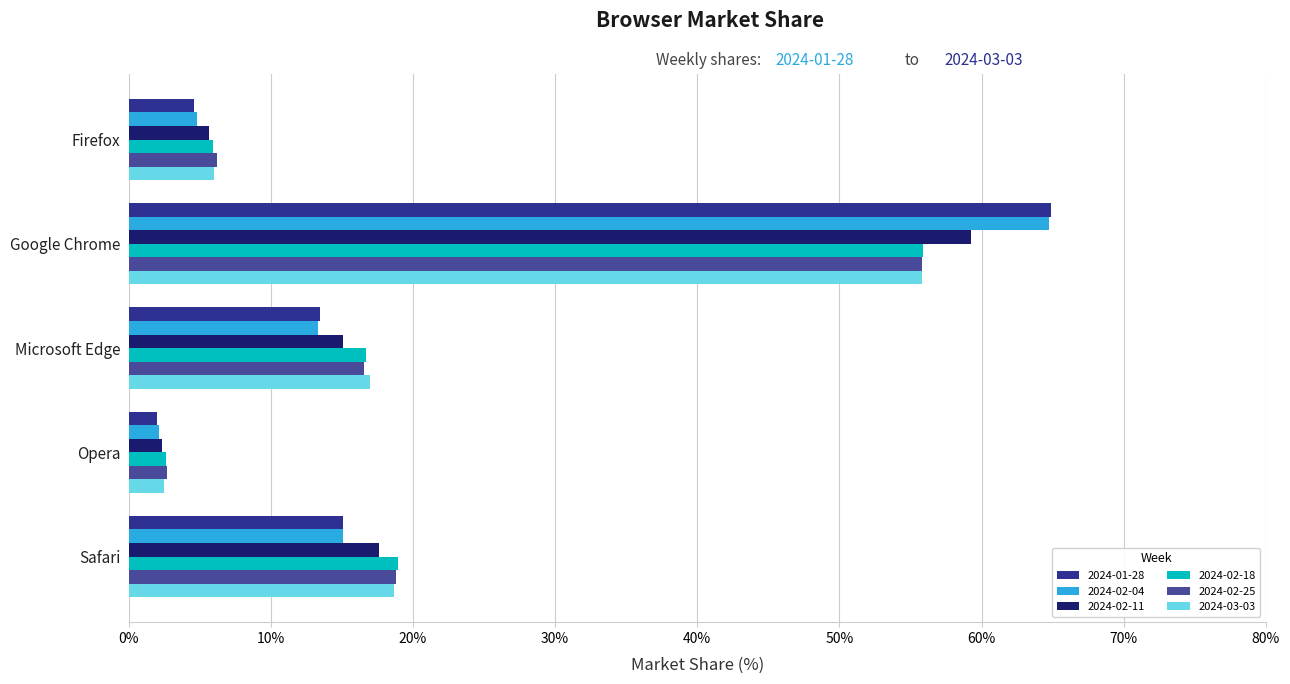

How many values in the 2024-02-25 series exceed 16?

3